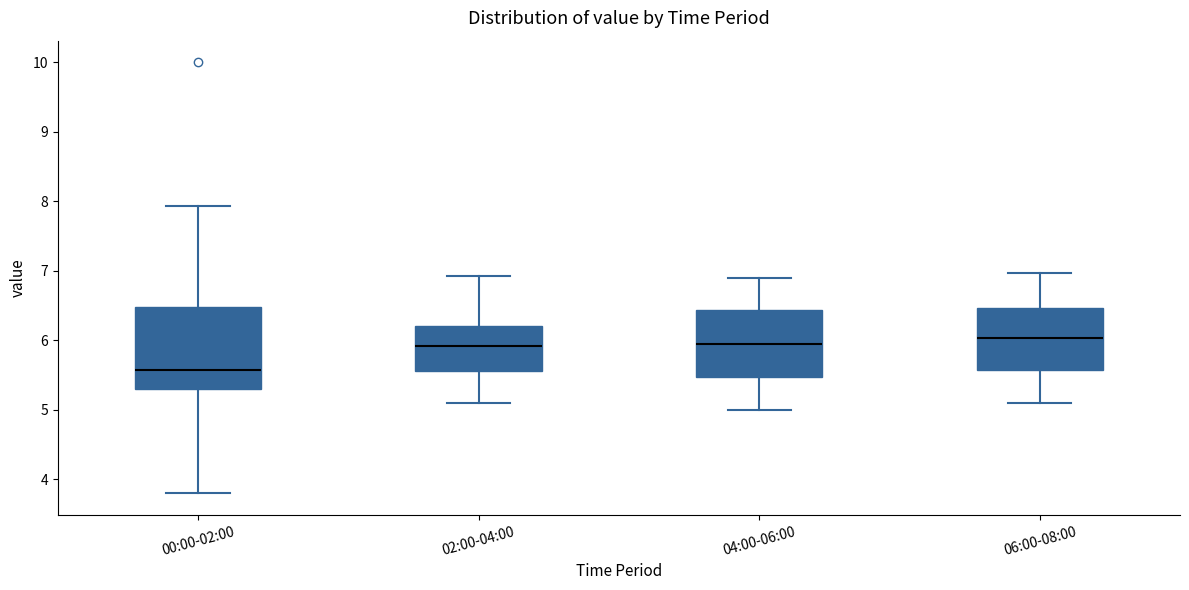

Reading left to right, transcribe this box plot: for each box, give where its median line is, the range the box spans, and where its two whiskers end, as read against the y-axis. The values are not printed on the chart, so give them approximately, as read against the axis.

00:00-02:00: median 5.6, box 5.3 to 6.5, whiskers 3.8 to 7.9
02:00-04:00: median 5.9, box 5.6 to 6.2, whiskers 5.1 to 6.9
04:00-06:00: median 6.0, box 5.5 to 6.4, whiskers 5.0 to 6.9
06:00-08:00: median 6.0, box 5.6 to 6.5, whiskers 5.1 to 7.0